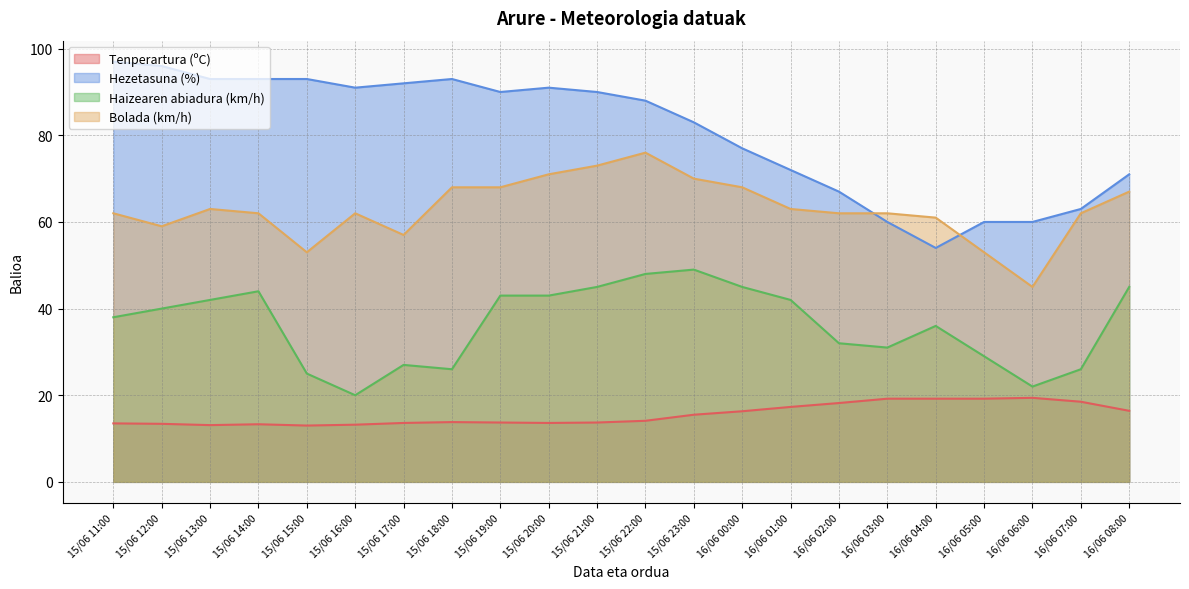

Where is the first local maximum for Tenperartura (ºC)?

15/06 14:00